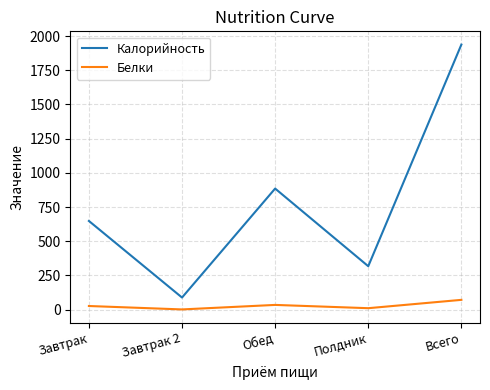

The Калорийность series shows 648 at Завтрак. True or false?

True